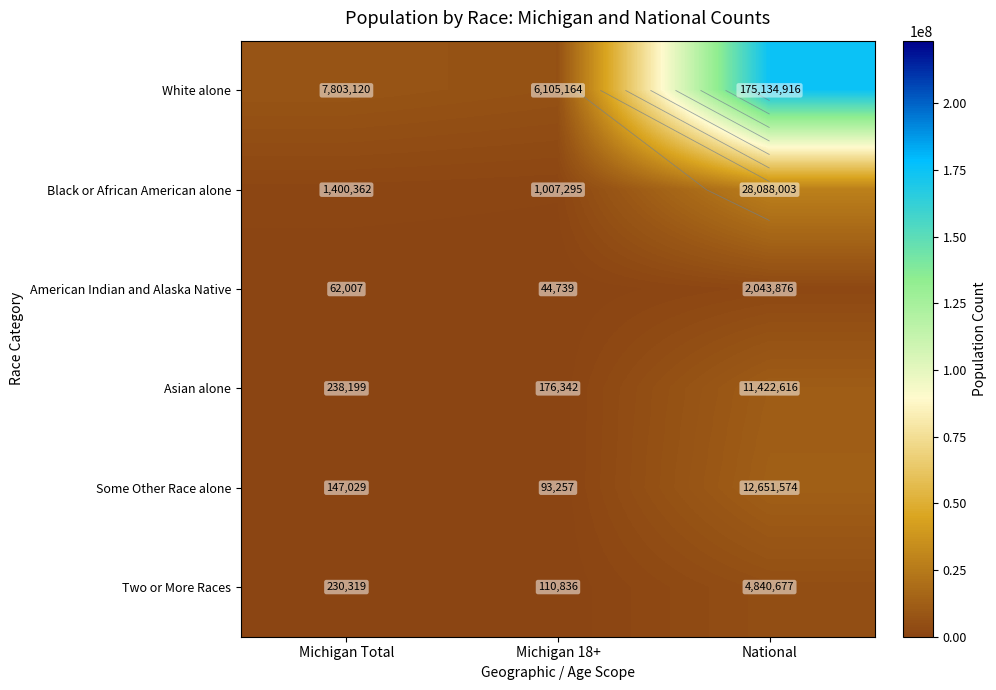

What is the sum of the Two or More Races values at Michigan 18+ and National?

4951513